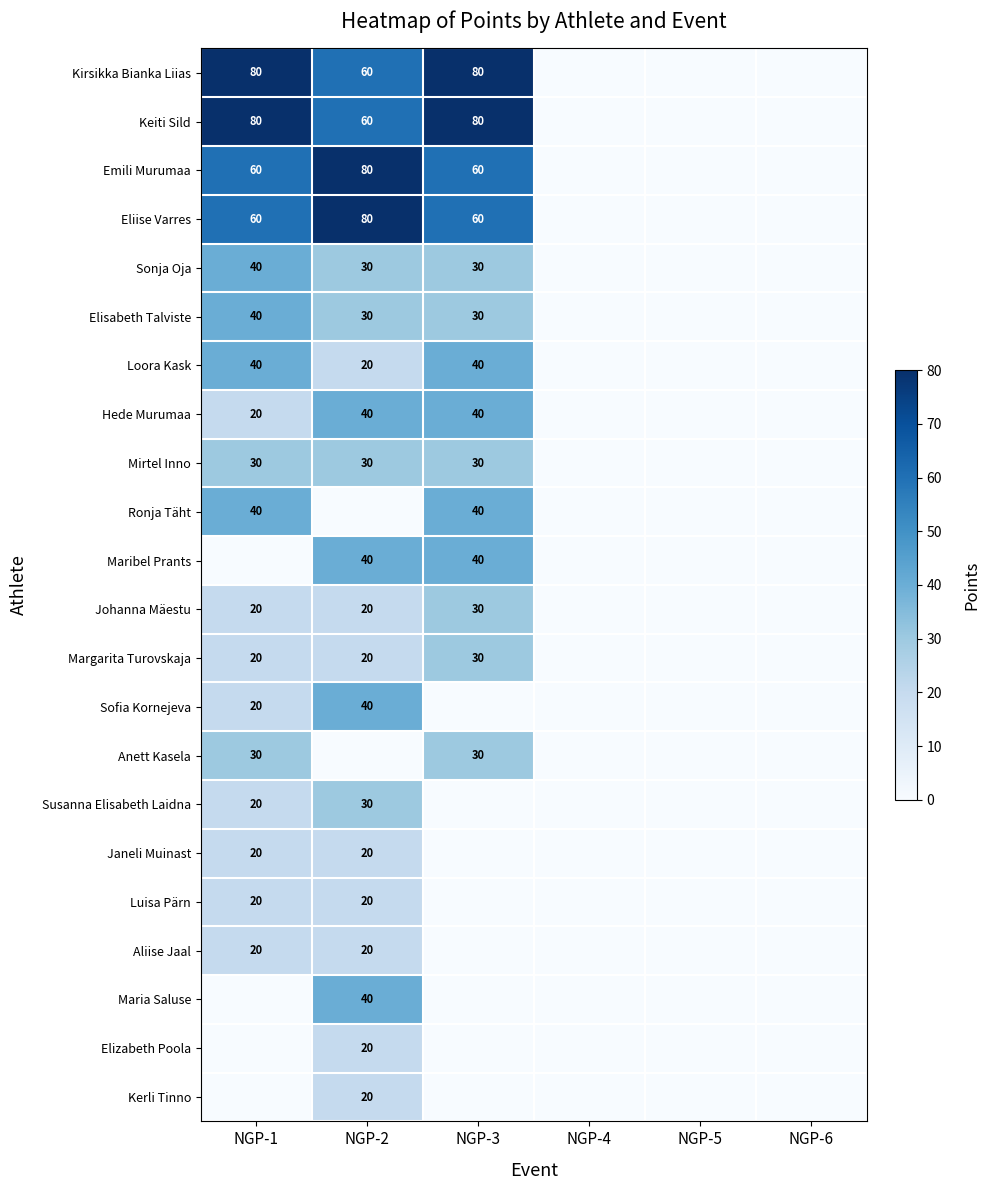

Is it true that Sonja Oja equals 30 at NGP-2?

True